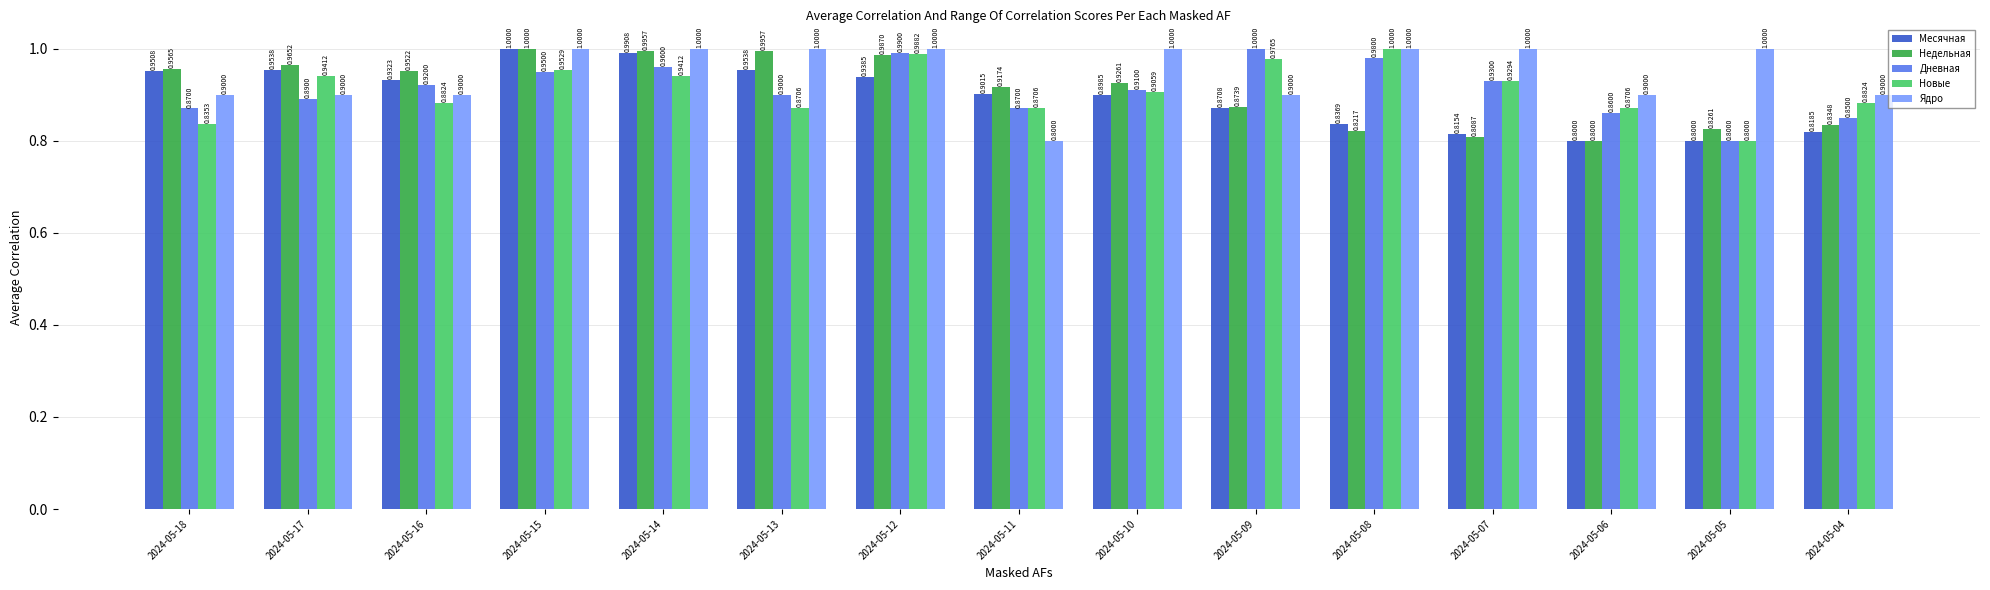

How many categories are shown in the chart?

15